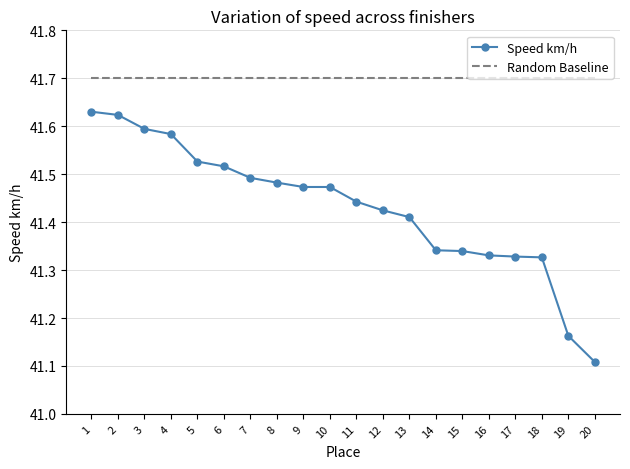

What is the average value of the Random Baseline series?

41.7